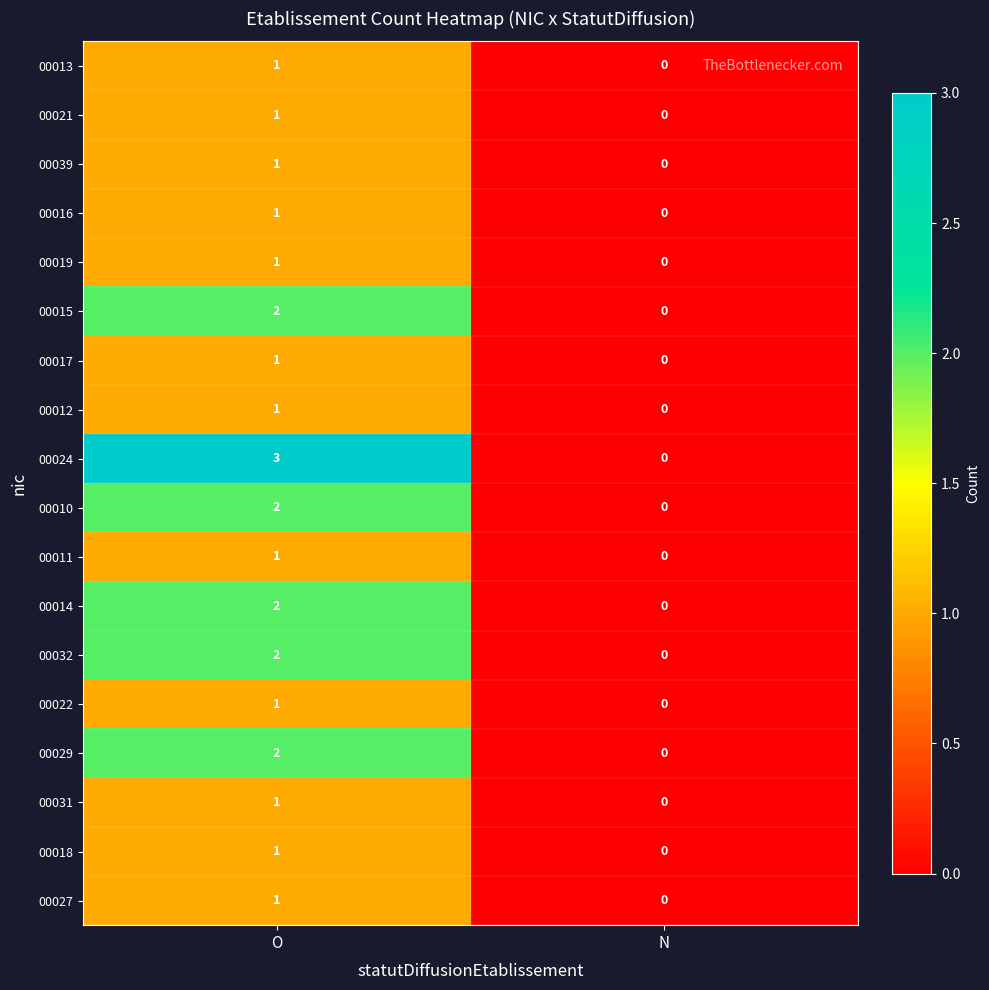

Which series changed the most between O and N?

00024